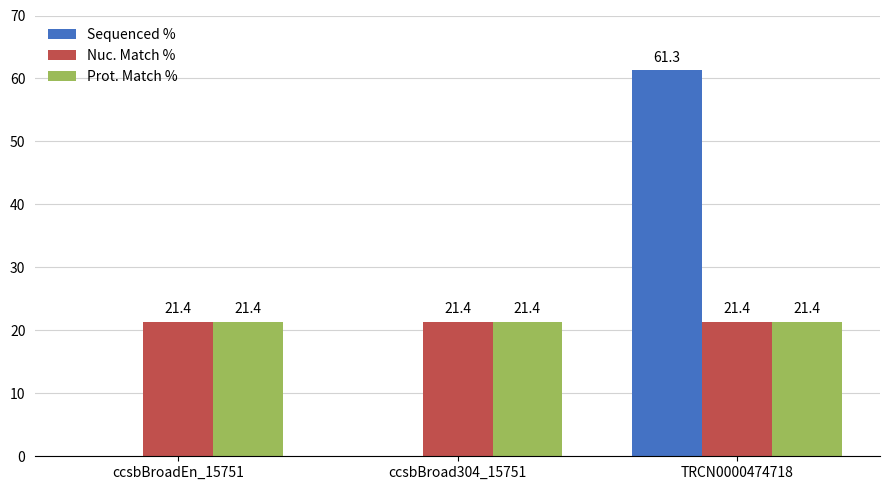

The Prot. Match % series shows 4.3 at TRCN0000474718. True or false?

False